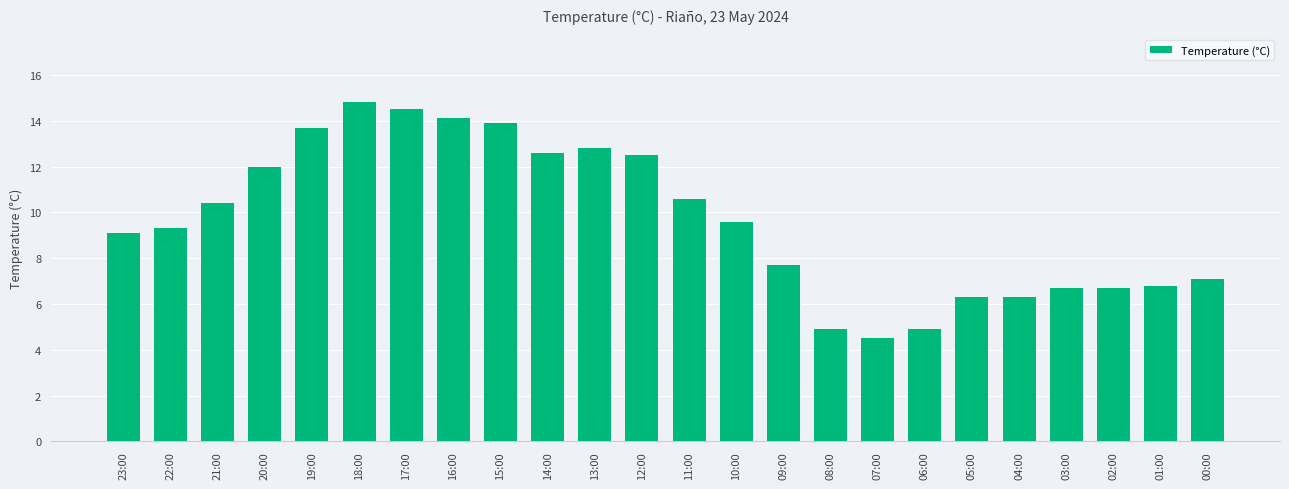

How many distinct data groups are displayed?

1